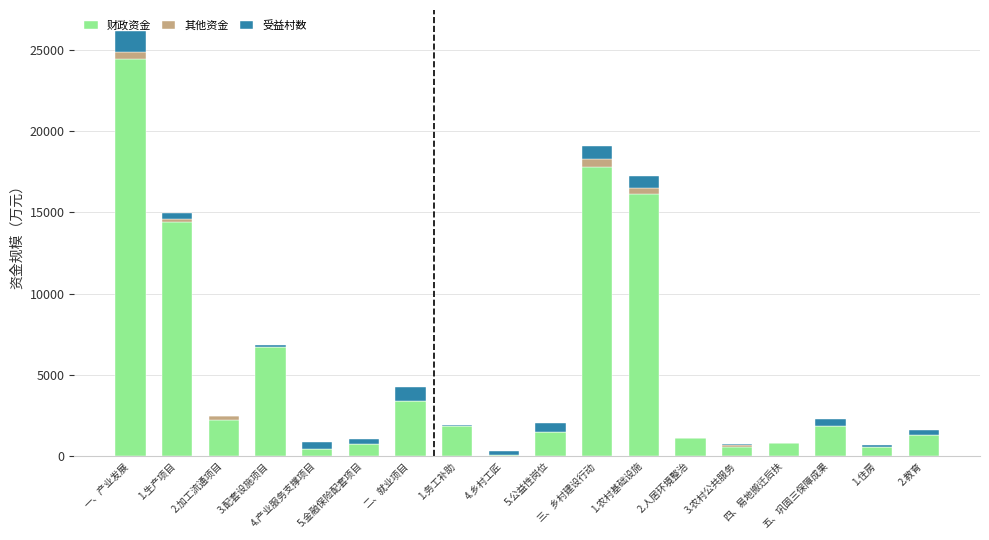

Is it true that 财政资金 equals 577.0 at 3.农村公共服务?

True